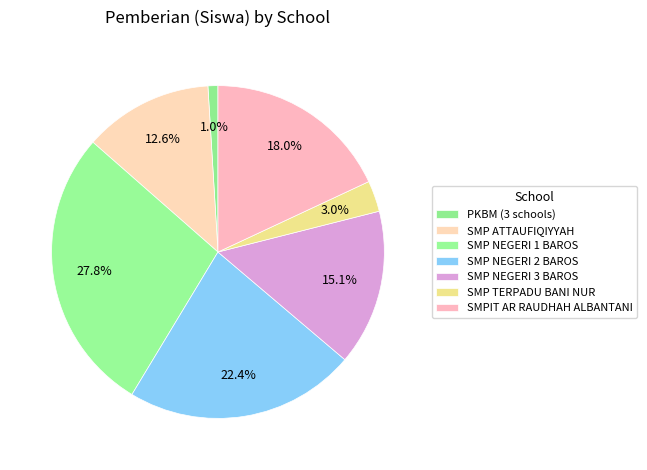

How many slices are in this pie chart?

7